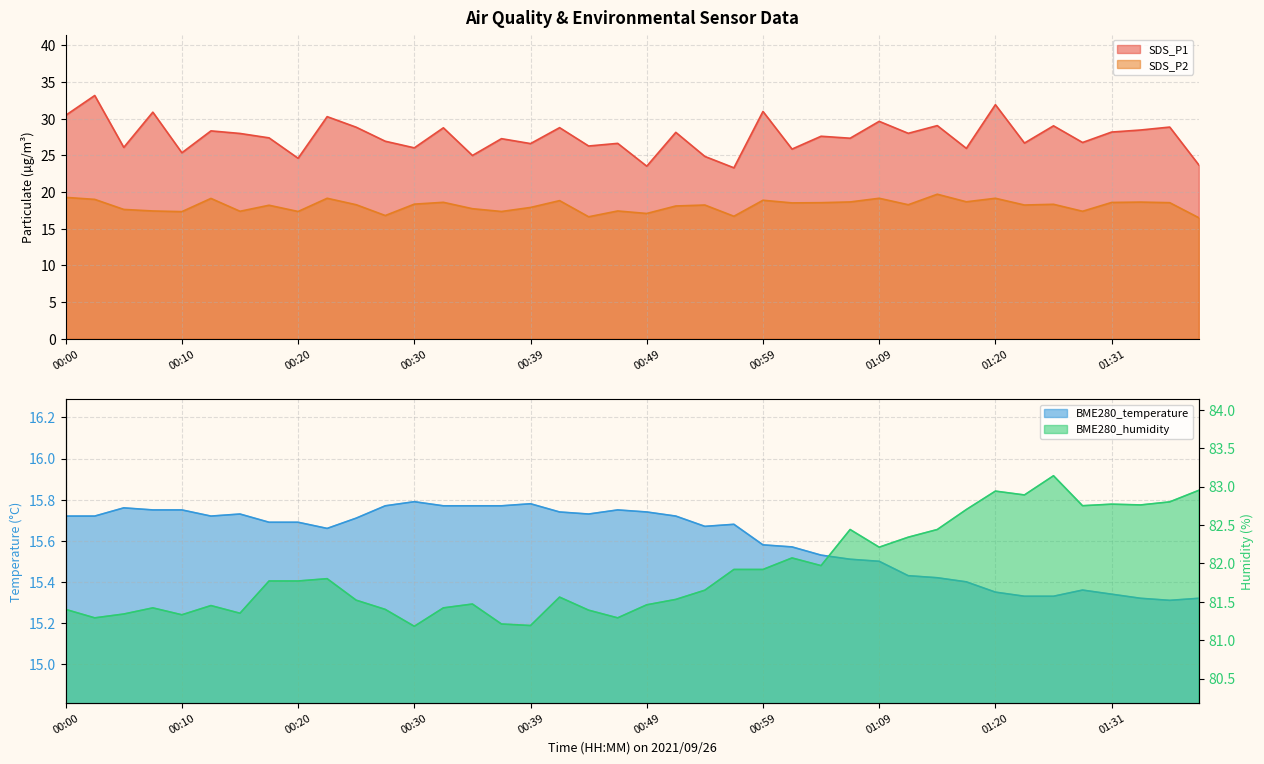

True or false: SDS_P1 and BME280_temperature cross at least once.

False